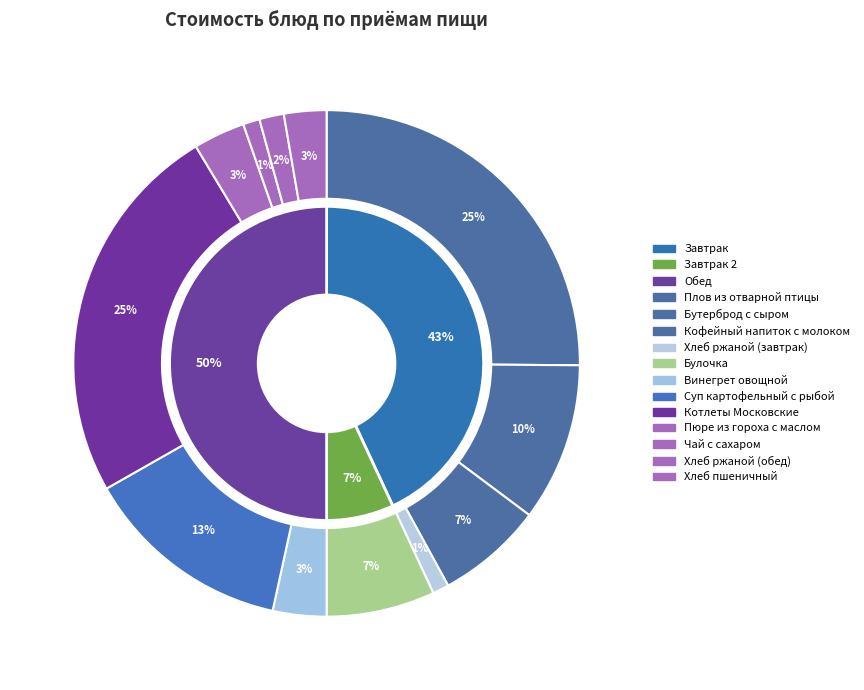

Rank the categories by value from highest to lowest.

Плов из отварной птицы, Котлеты Московские, Суп картофельный с рыбой, Бутерброд с сыром, Булочка, Кофейный напиток с молоком, Винегрет овощной, Пюре из гороха с маслом, Хлеб пшеничный, Хлеб ржаной (обед), Чай с сахаром, Хлеб ржаной (завтрак)